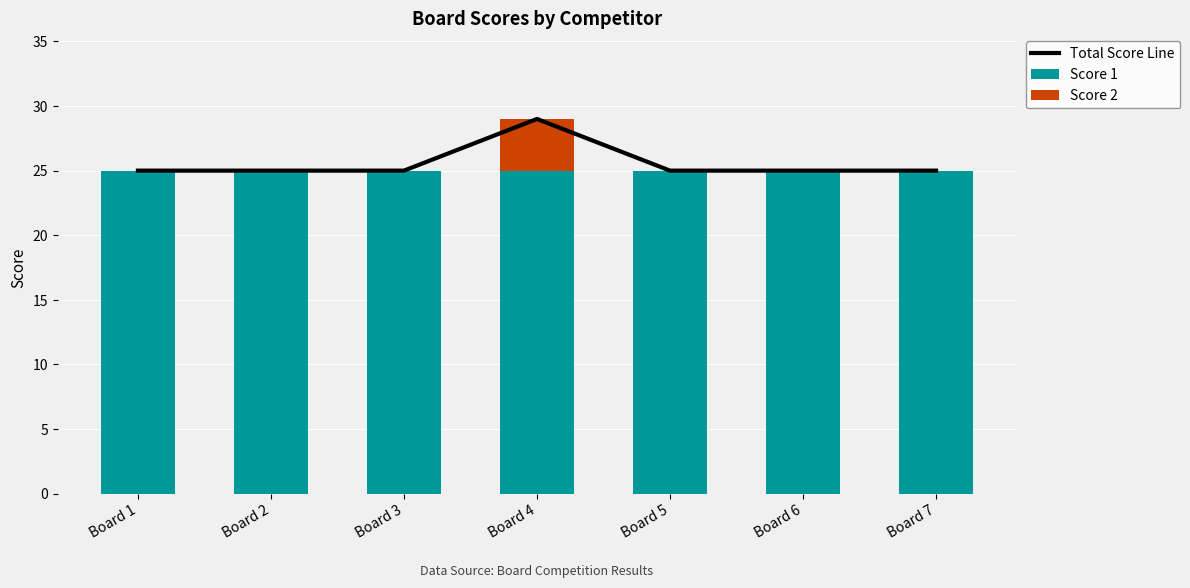

What is the value of the Total Score Line bar at the 3rd from the left?

25